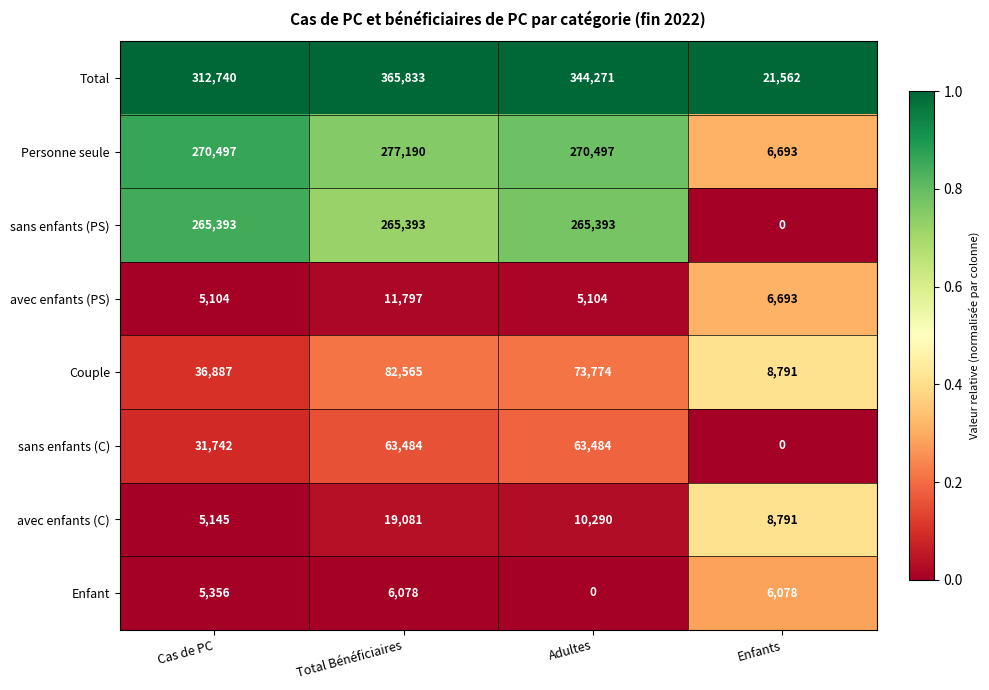

Is the value of sans enfants (C) at Adultes greater than the value of Couple at Adultes?

No